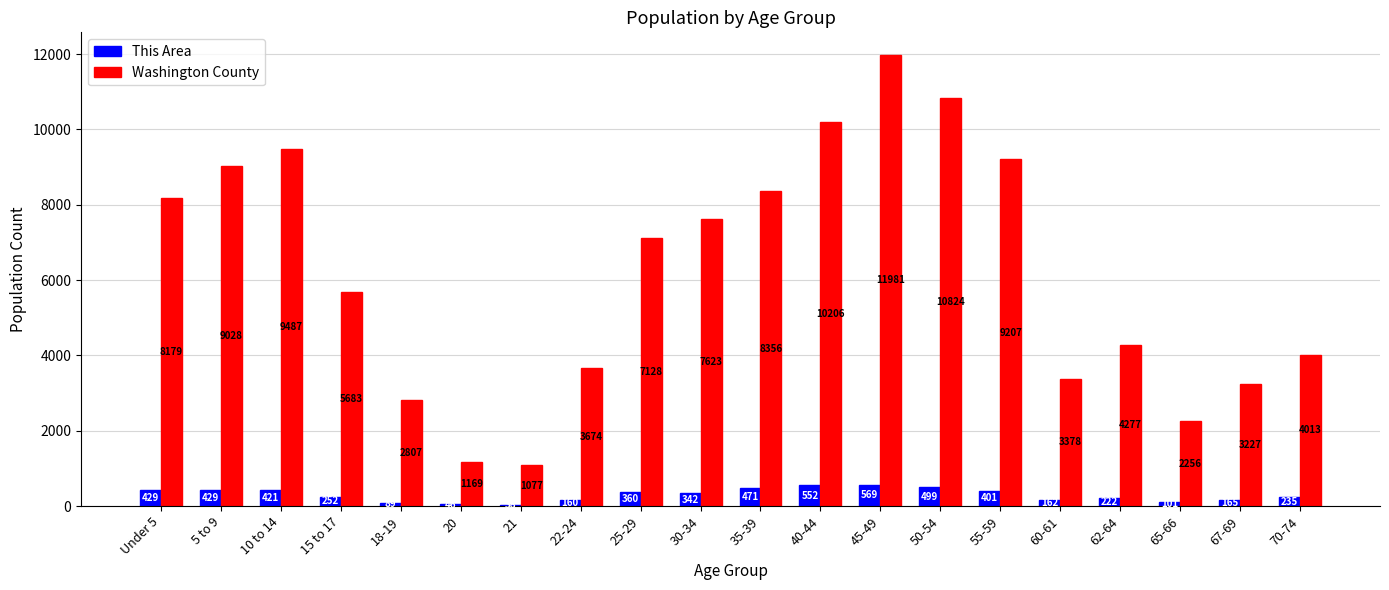

Which series has the largest total across all categories?

Washington County